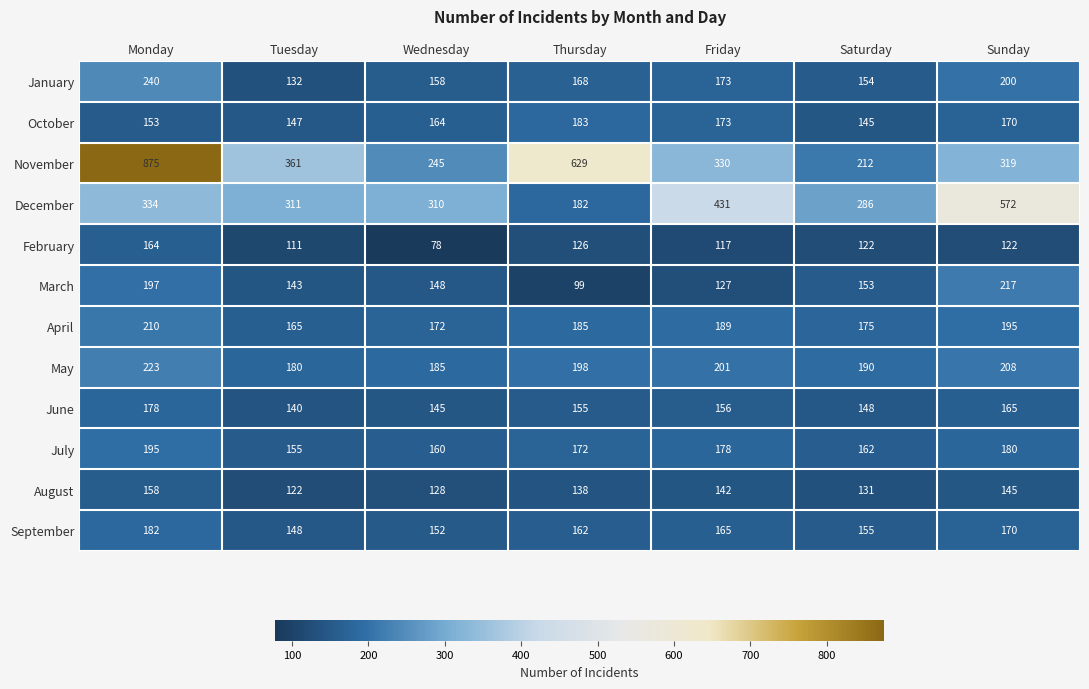

At which label is November closest to 543?

Thursday